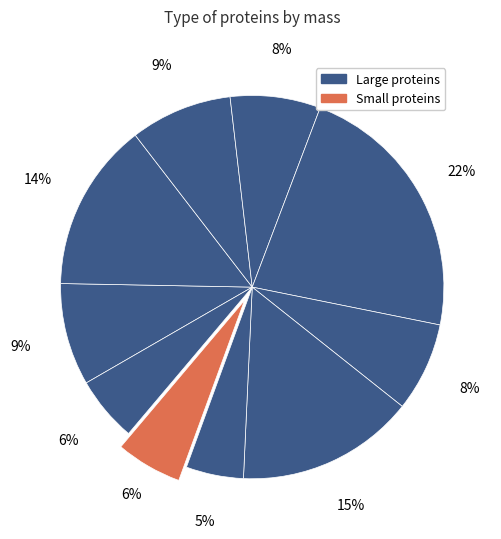

How many slices are in this pie chart?

10